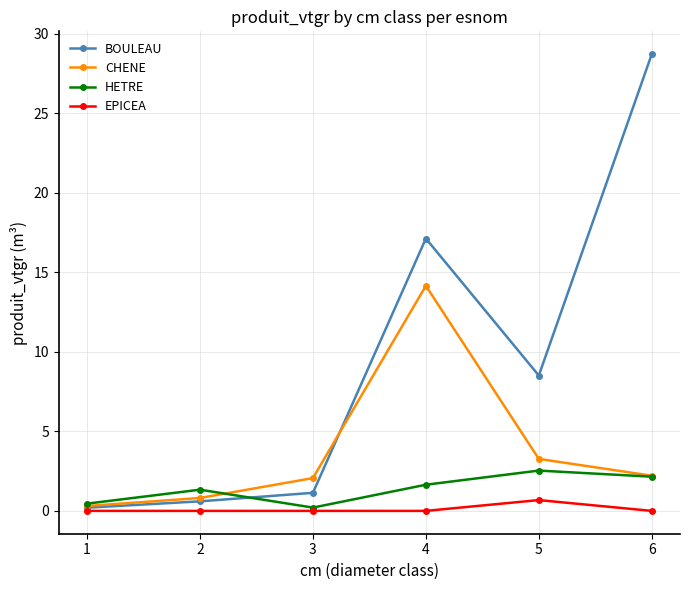

Is it true that HETRE equals 0.2 at 3?

True